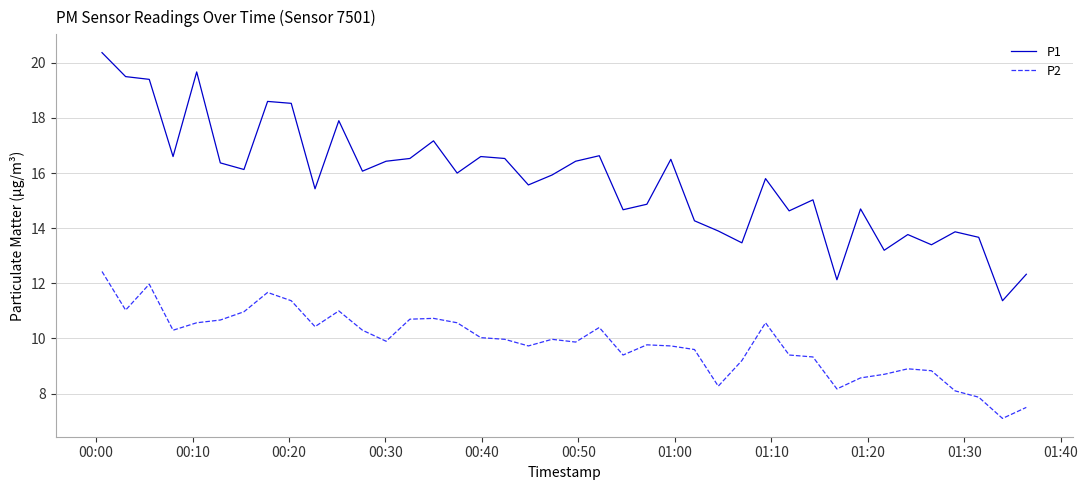

Which series has the largest total across all categories?

P1